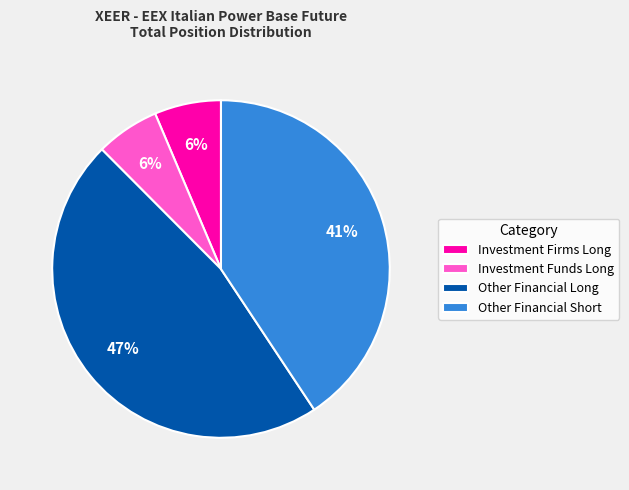

Do Other Financial Short and Investment Funds Long together represent more than half of the pie?

No